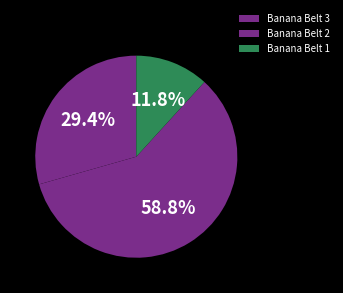

To the nearest percent, what percentage of the pie is Banana Belt 3?

29%